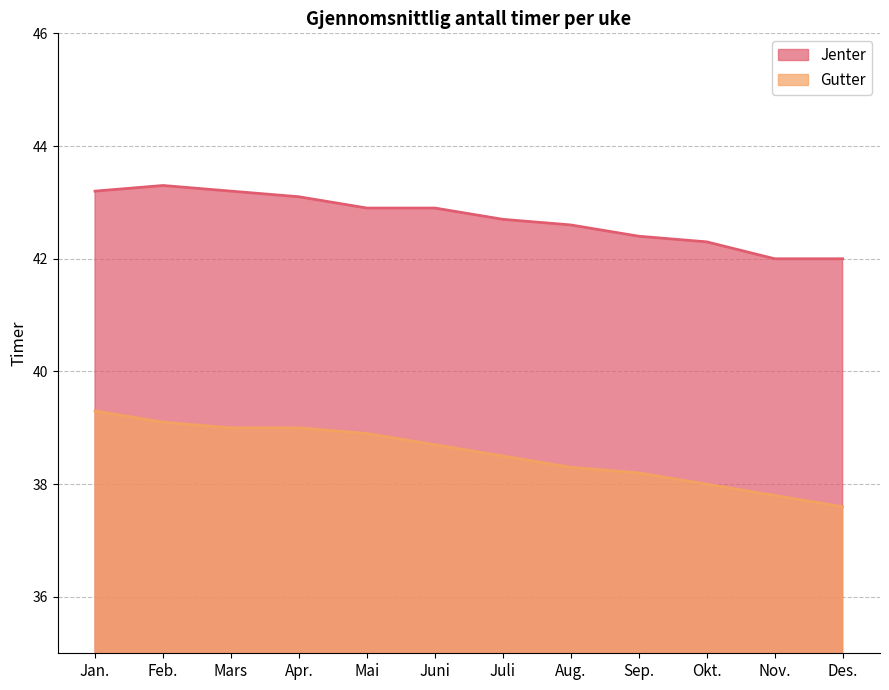

At which category is the sum across all series the highest?

Jan.